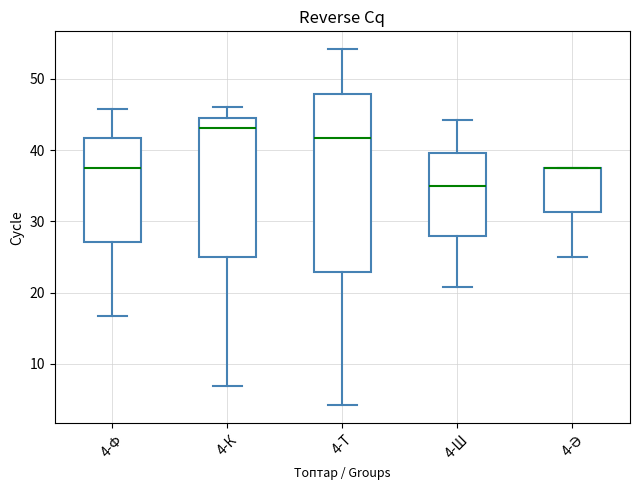

Reading left to right, read every box against the y-axis: the position of its median line, the range the box covers, and the ends of its whiskers. The values are not printed on the chart, so give them approximately, as read against the axis.

4-Ф: median 38, box 27 to 42, whiskers 17 to 46
4-К: median 43, box 25 to 45, whiskers 7 to 46
4-Т: median 42, box 23 to 48, whiskers 4 to 54
4-Ш: median 35, box 28 to 40, whiskers 21 to 44
4-Ә: median 38 (drawn on the box's upper edge), box 31 to 38, whiskers 25 to 38